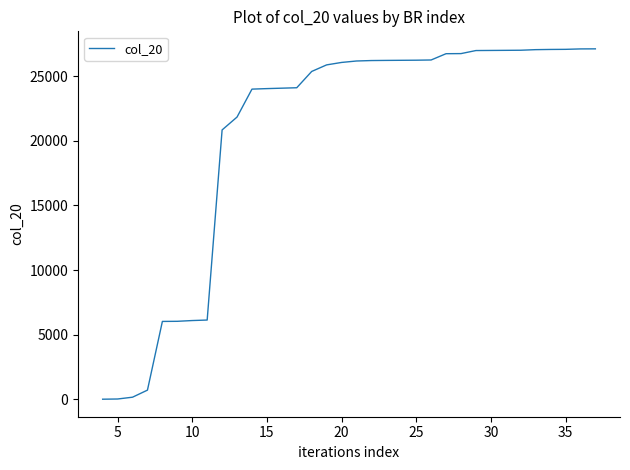

What is the difference between the maximum and minimum values?

27081